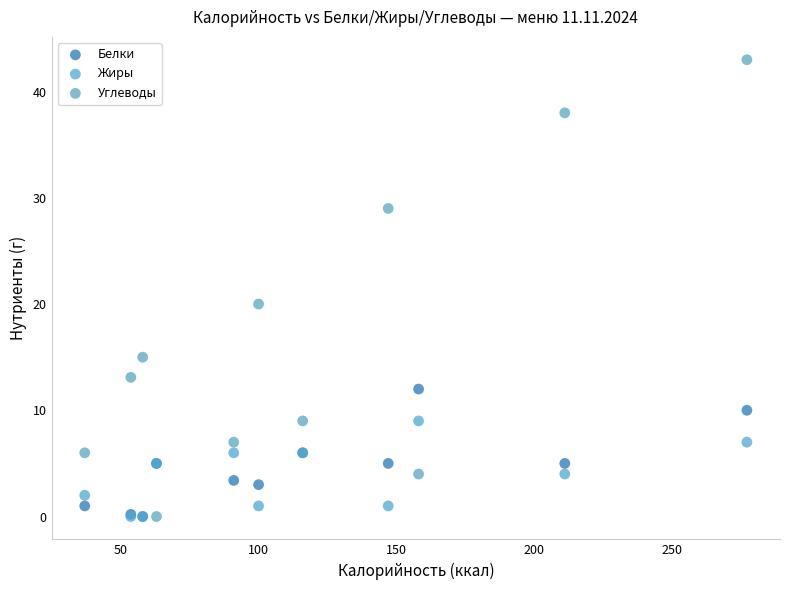

Across all series, what Y value is closest to 21?

20.0